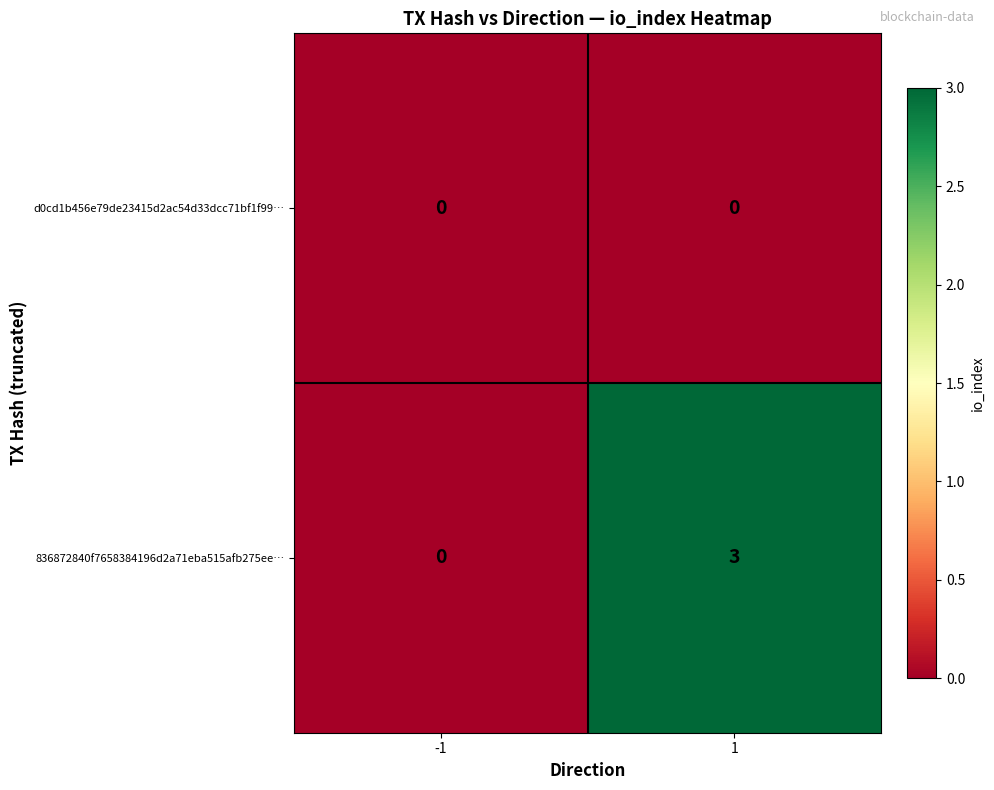

Is the value of 836872840f7658384196d2a71eba515afb275ee… at 1 greater than the value of d0cd1b456e79de23415d2ac54d33dcc71bf1f99… at 1?

Yes